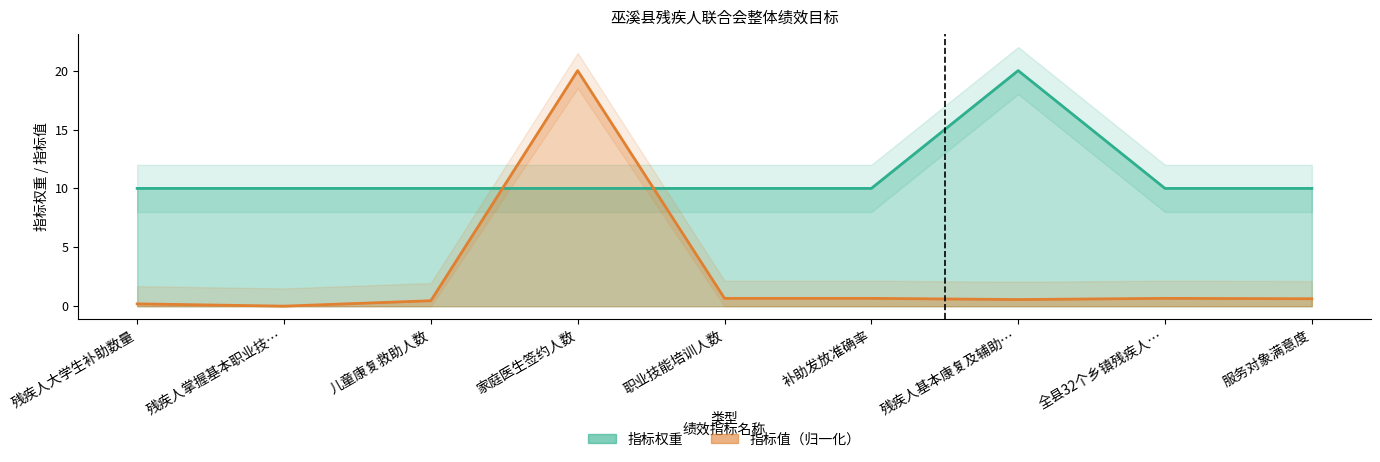

Where do 指标权重 and 指标值 first cross each other?

儿童康复救助人数 and 家庭医生签约人数